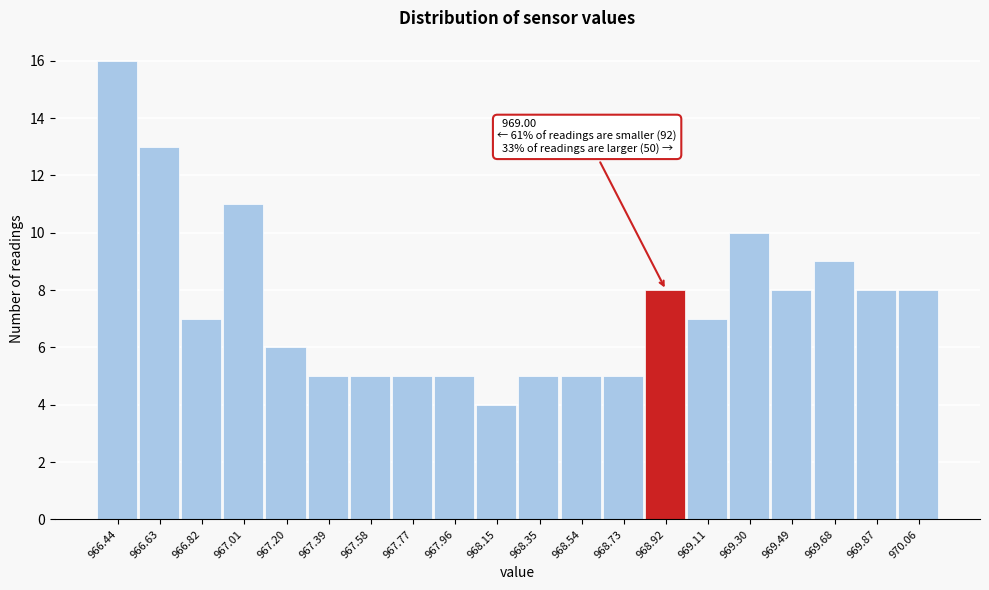

Reading right to left, what are all the values shown in this chart?

8	8	9	8	10	7	8	5	5	5	4	5	5	5	5	6	11	7	13	16